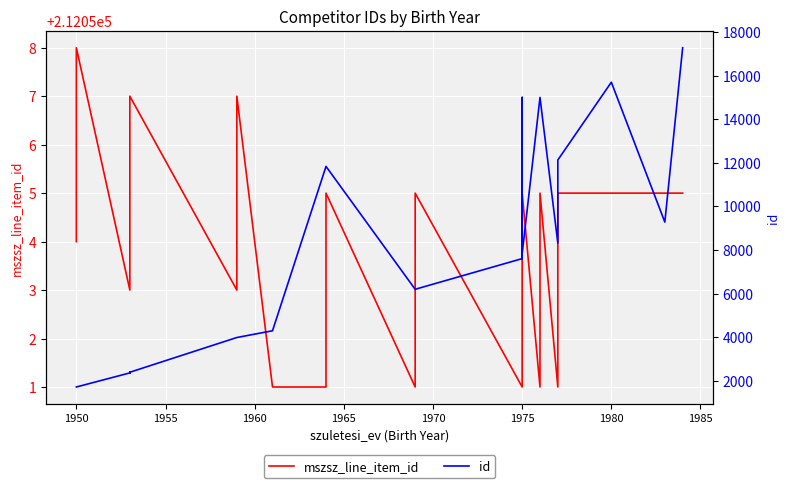

True or false: mszsz_line_item_id and id intersect in this chart.

False